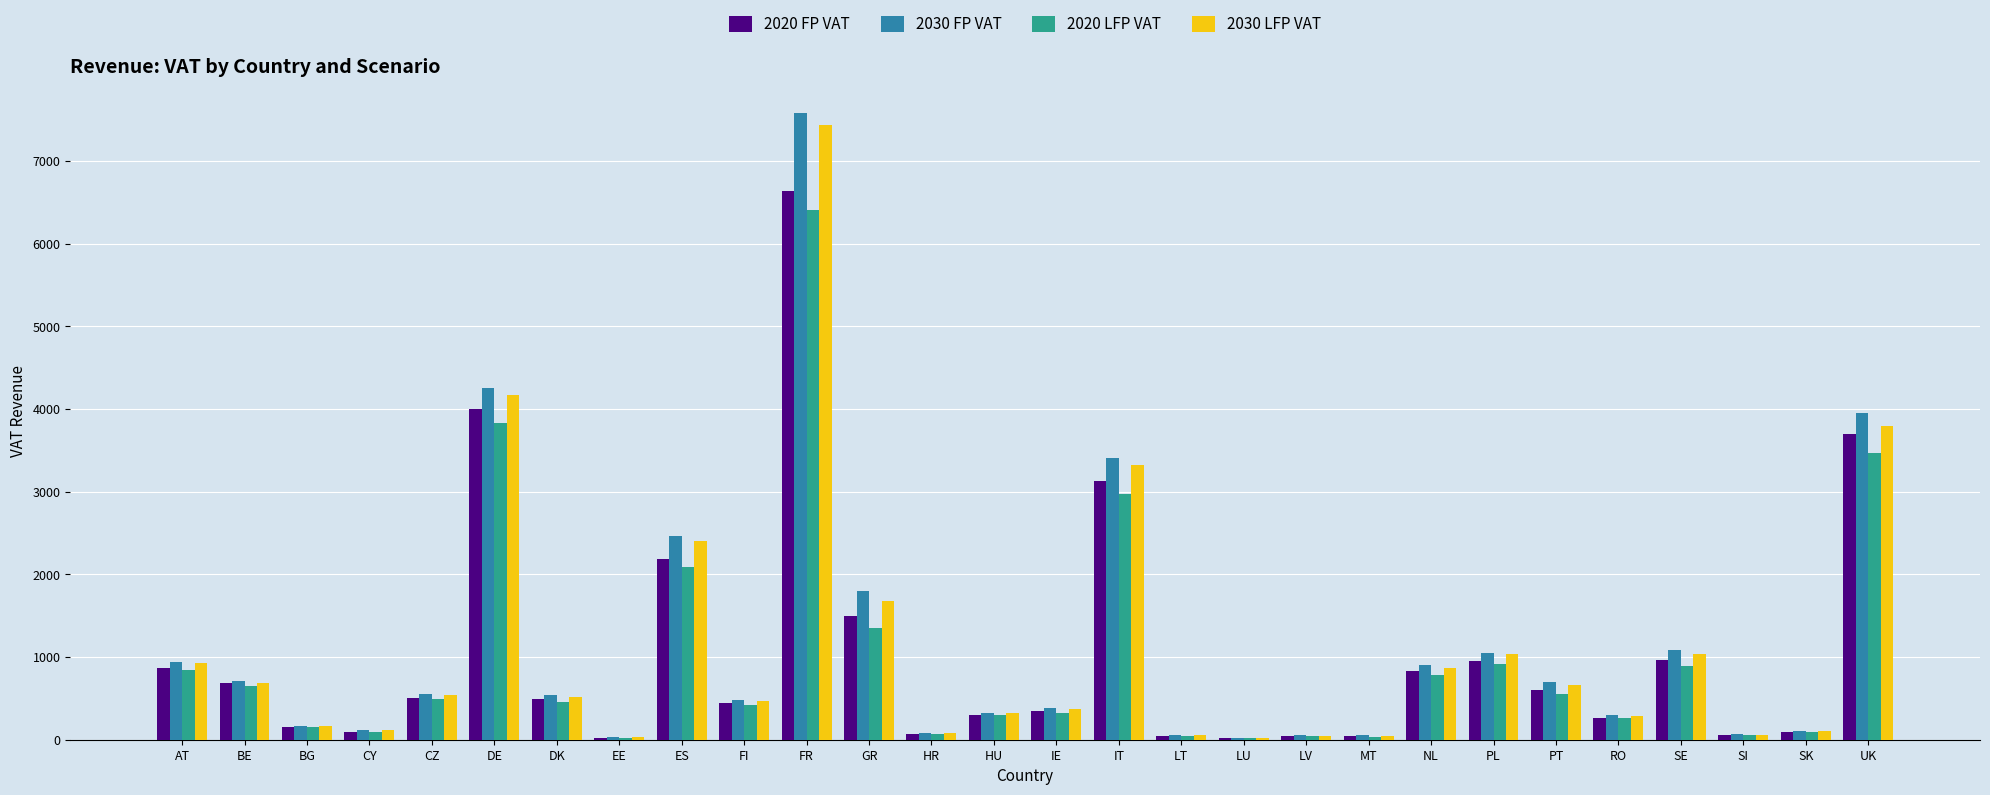

Which category has the highest value in the 2030 FP VAT series?

FR